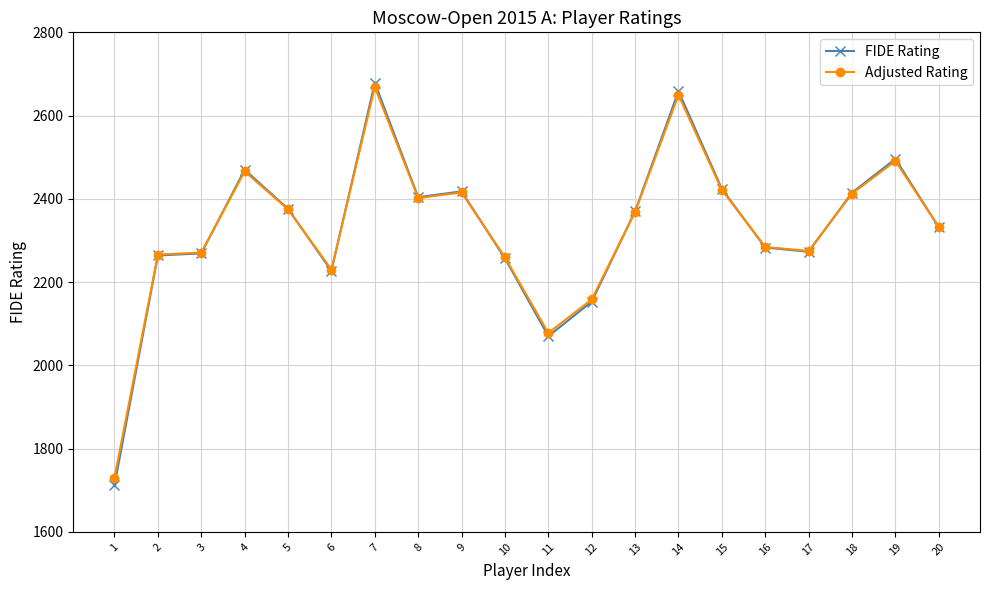

What is the sum of the FIDE Rating values at 3 and 5?

4645.0